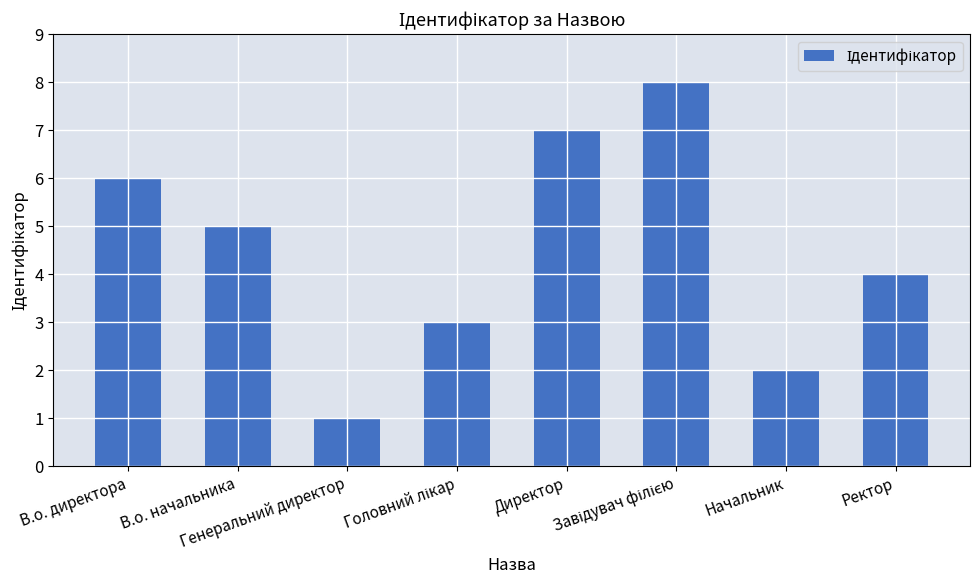

How many values are below 5?

4